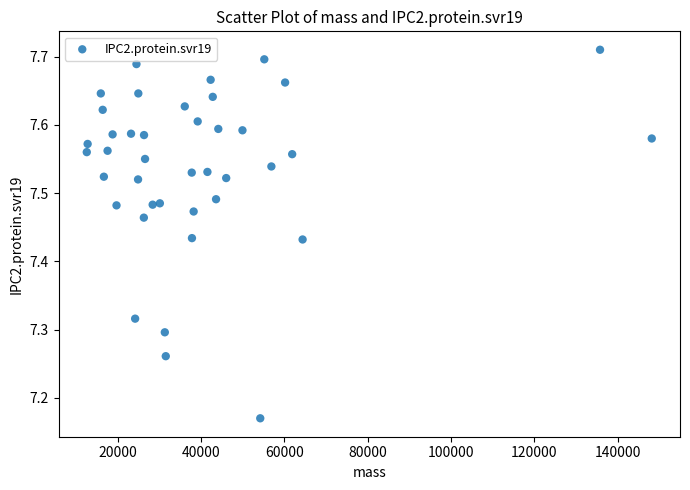

What is the range of Y values (max minus min)?

0.5